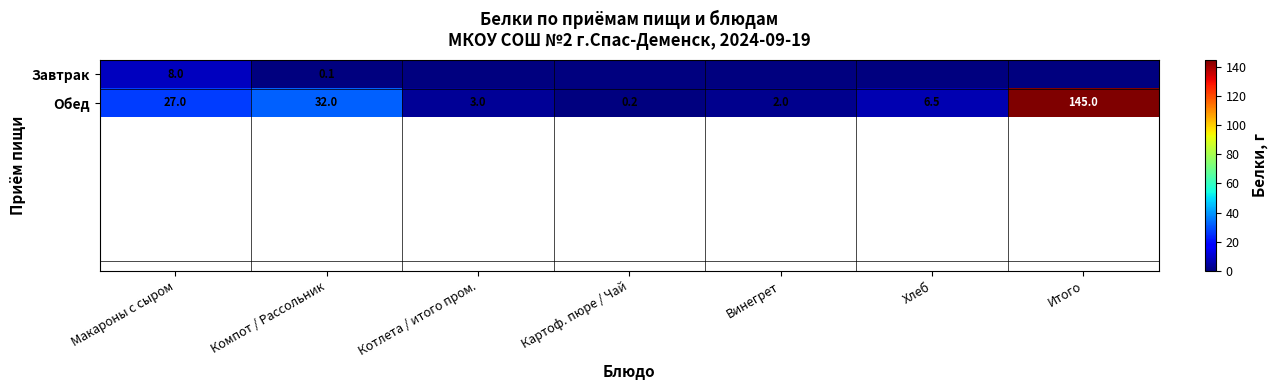

What is the total value across all series at Макароны с сыром?

35.0